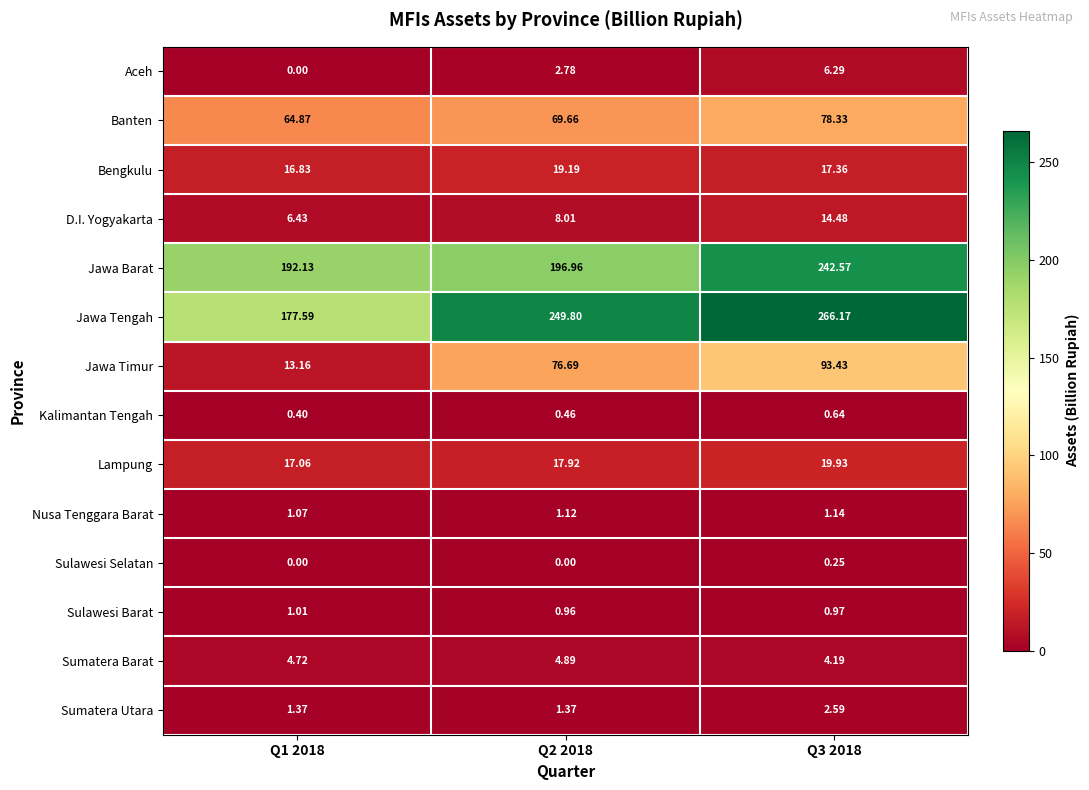

Count the number of data series in this chart.

14